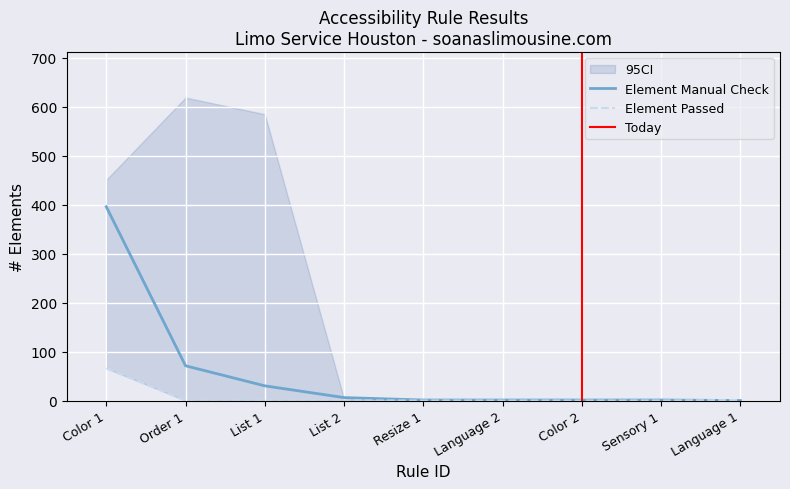

True or false: Element Hidden and Element Violations intersect in this chart.

False